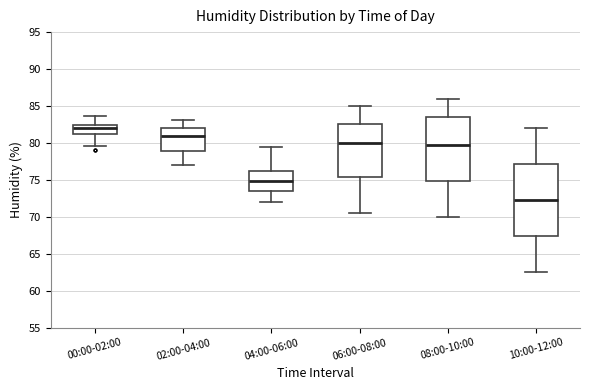

Where is the upper edge of the box for 00:00-02:00 on the y-axis? The values are not printed on the chart, so give them approximately, as read against the axis.

82.5